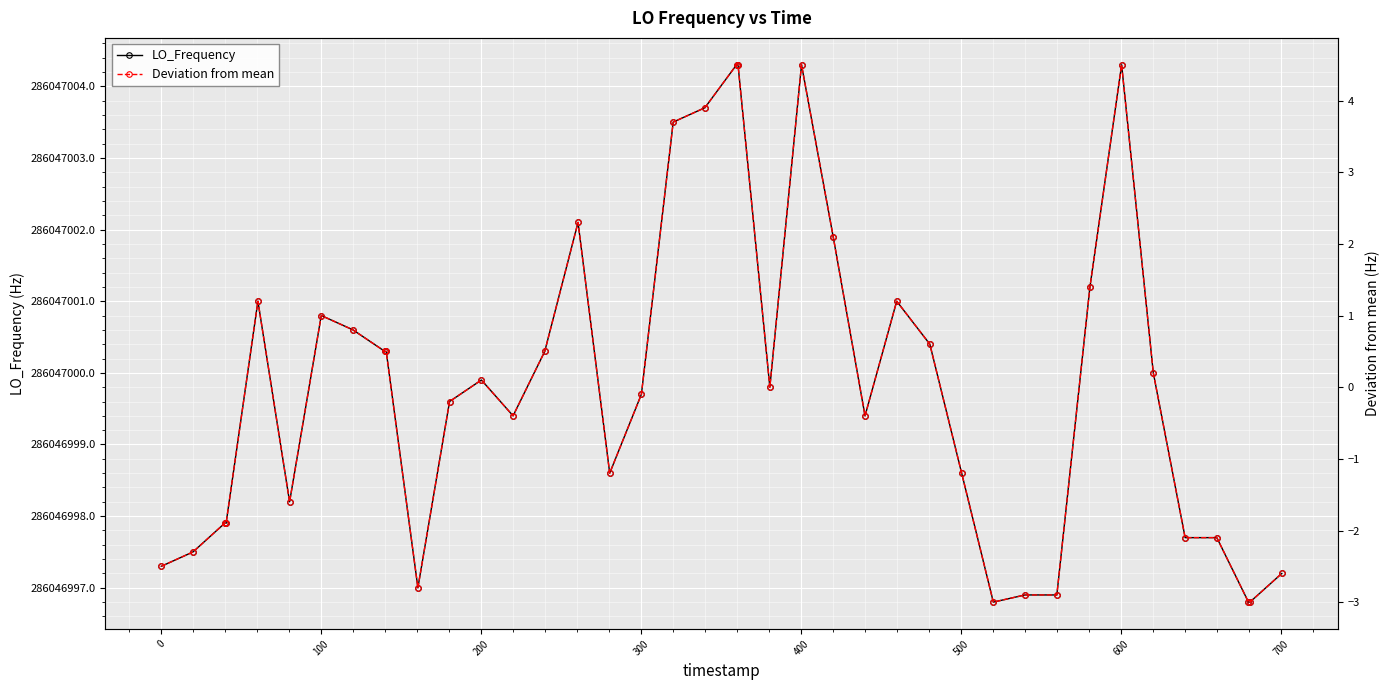

Is the value of Deviation from mean at 30 greater than the value of LO_Frequency at 34?

No